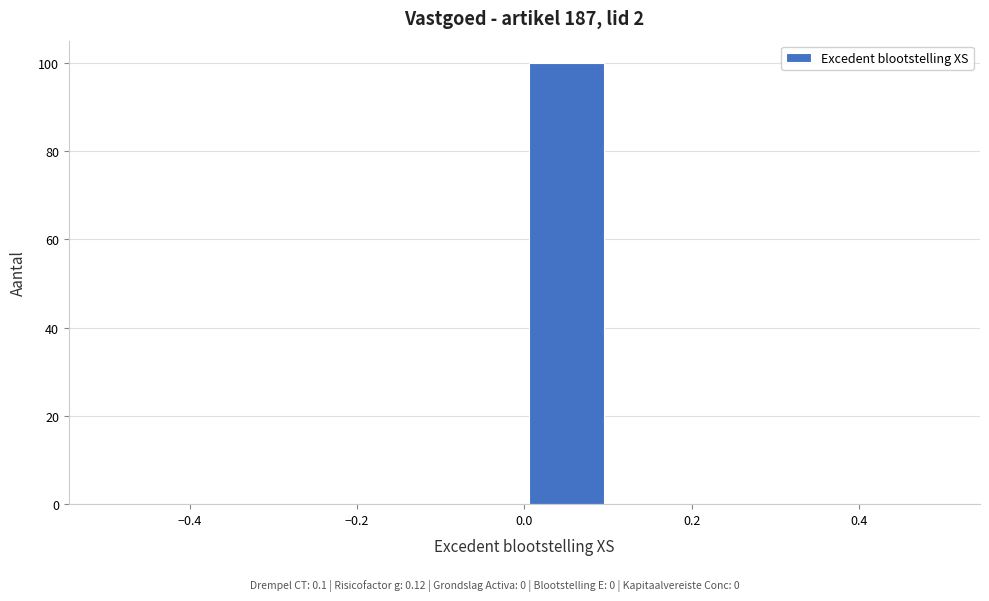

Reading left to right, transcribe this chart: for each bar, give the range it covers on the x-axis and its height. The values are not printed on the chart, so give them approximately, as read against the axis.

-0.5 to -0.4: 0
-0.4 to -0.3: 0
-0.3 to -0.2: 0
-0.2 to -0.1: 0
-0.1 to 0.0: 0
0.0 to 0.1: 100
0.1 to 0.2: 0
0.2 to 0.3: 0
0.3 to 0.4: 0
0.4 to 0.5: 0